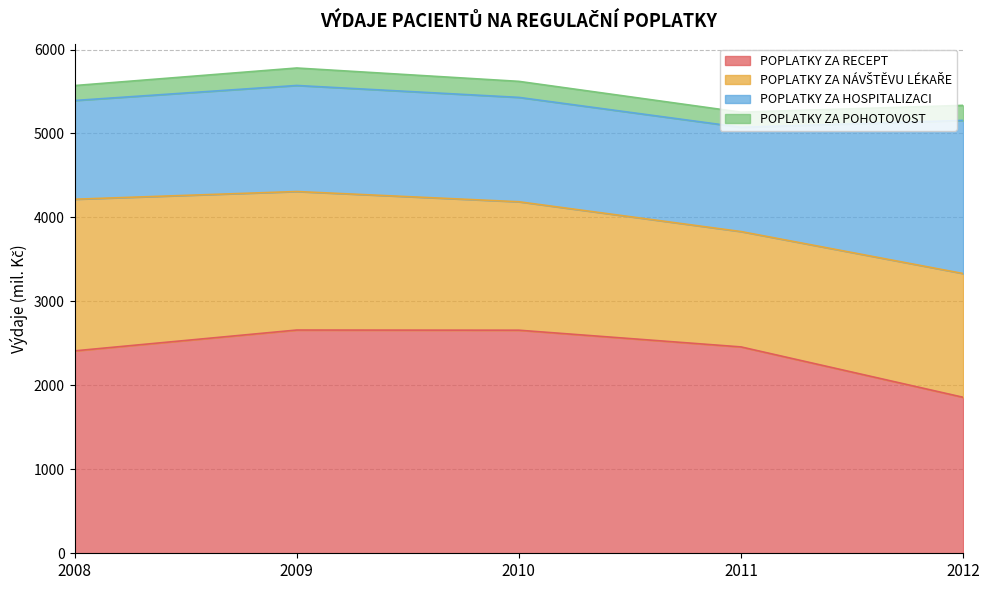

True or false: POPLATKY ZA RECEPT has more than 1 points higher than both neighbors.

False